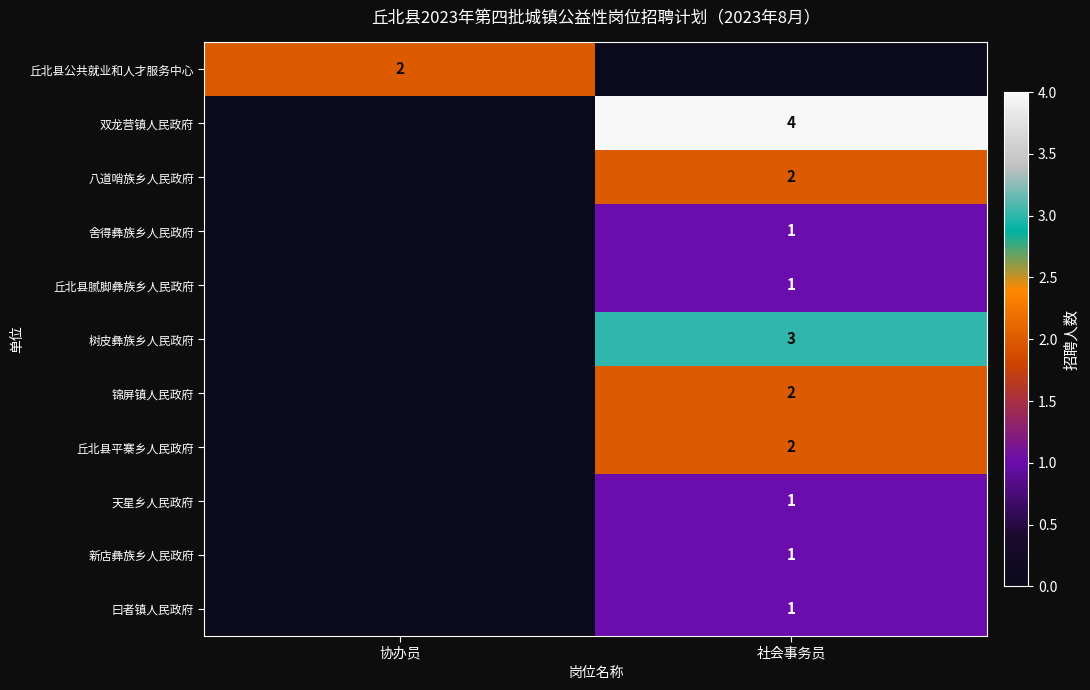

The value of 树皮彝族乡人民政府 at 社会事务员 is 3. True or false?

True